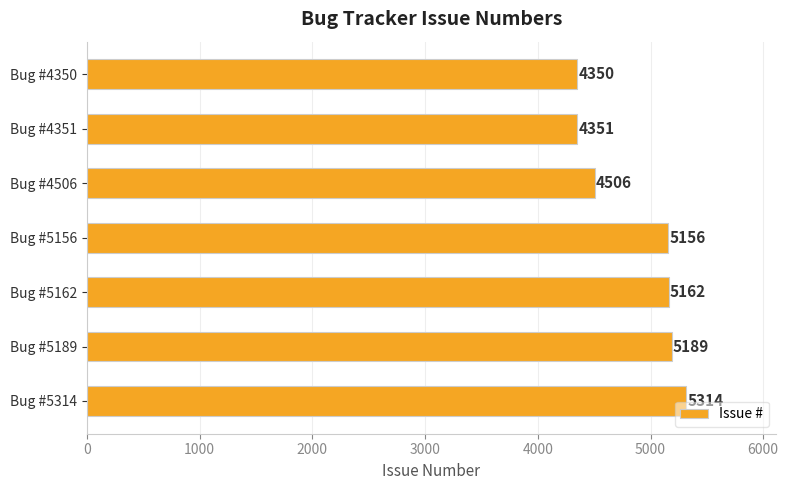

What is the difference between the second highest and minimum values?

839